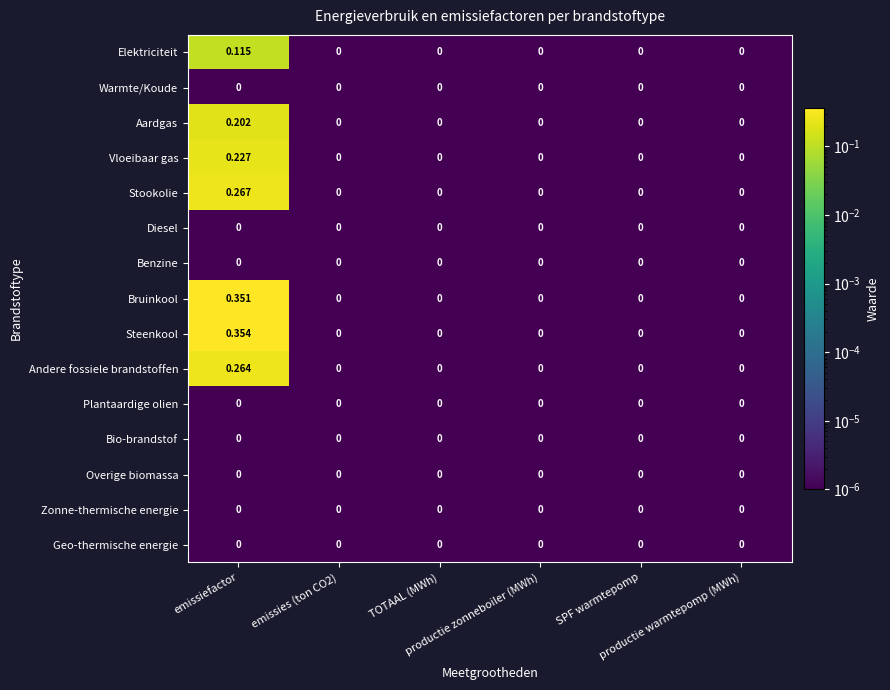

Which series has the widest spread of values?

Steenkool